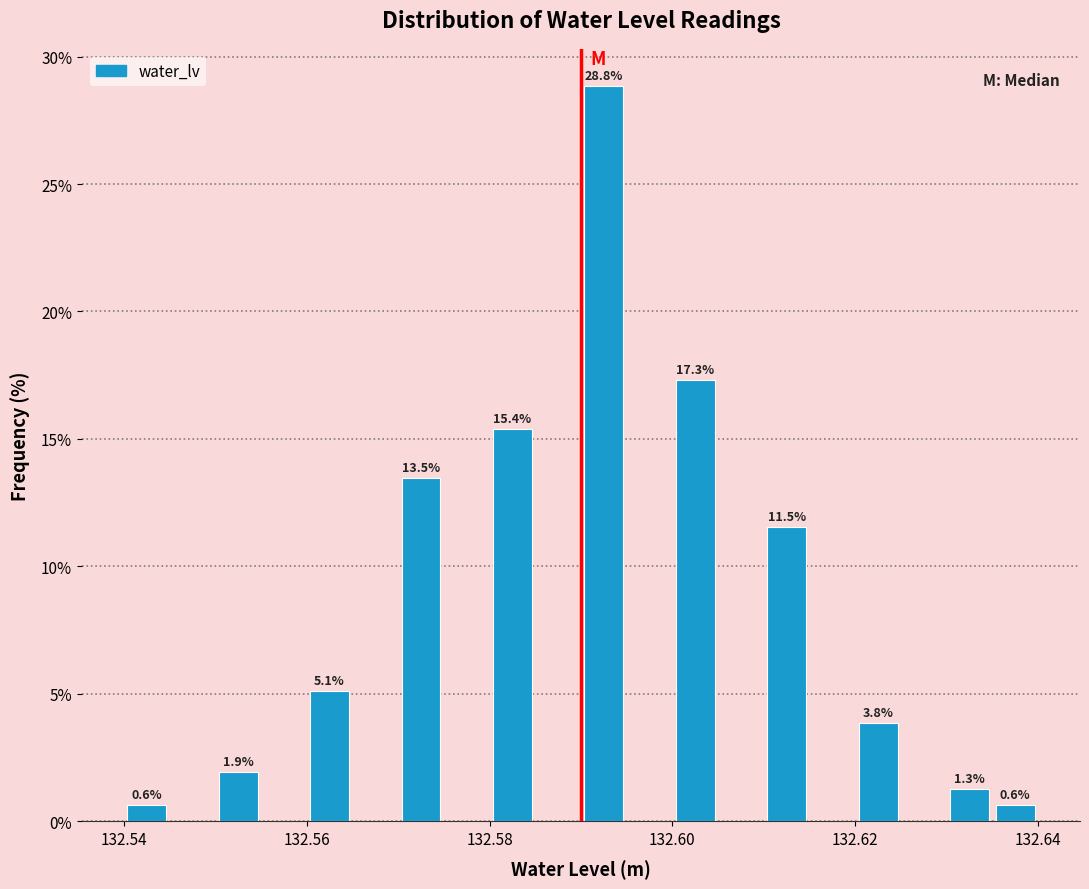

Read against the x-axis, roughly where is the centre of the tallest bar?

132.592